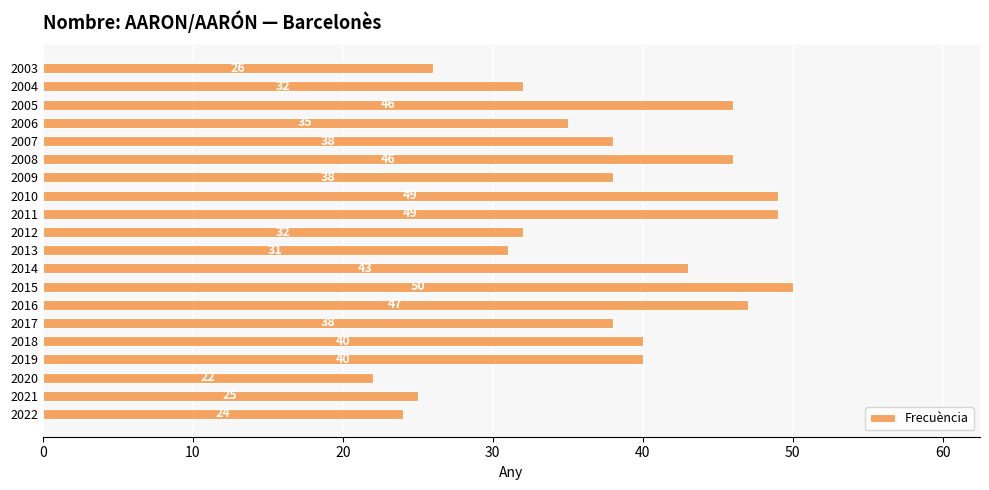

How many values are below 38?

8